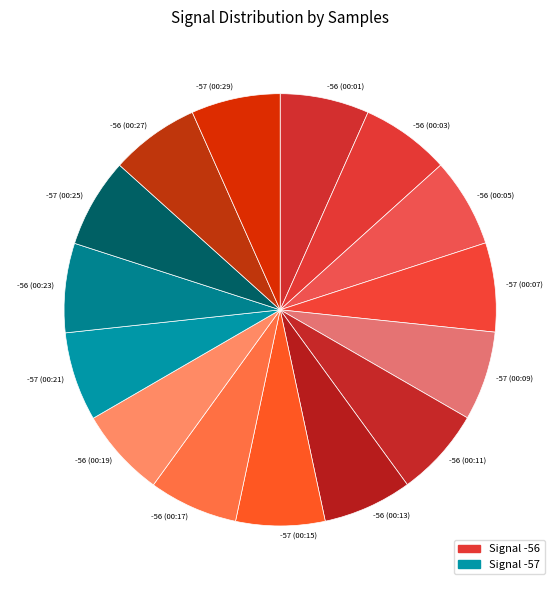

Is -57 (00:09) the majority of the pie?

No